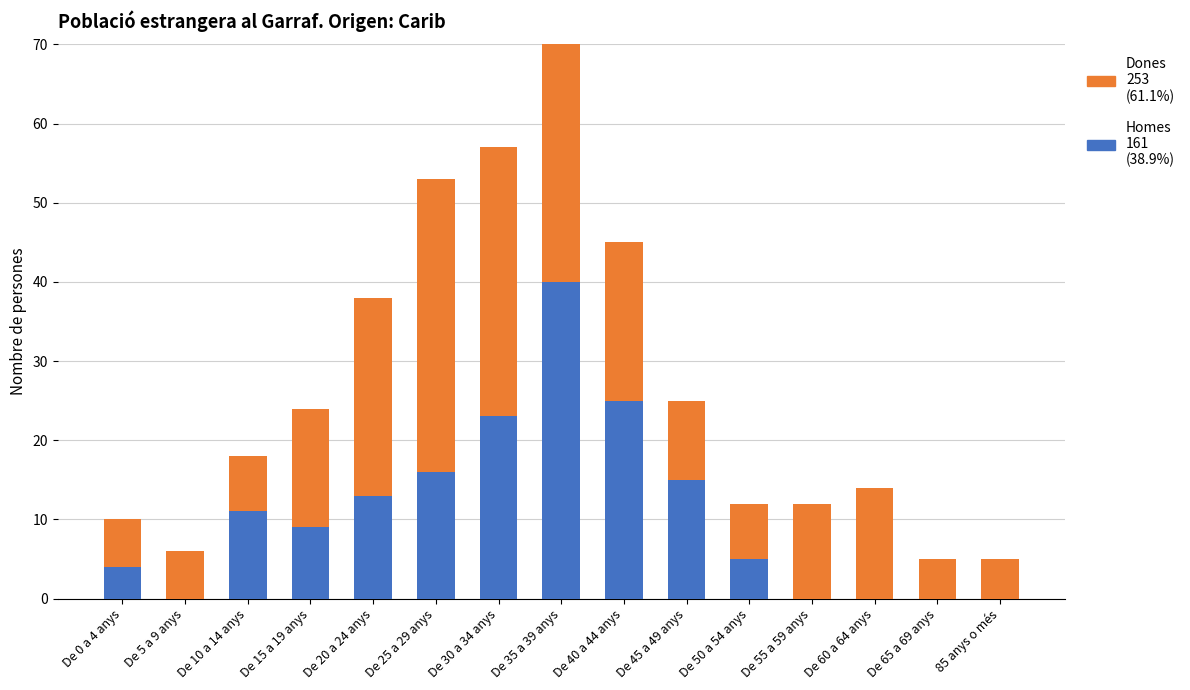

True or false: Dones has a value of 3 at De 0 a 4 anys.

False